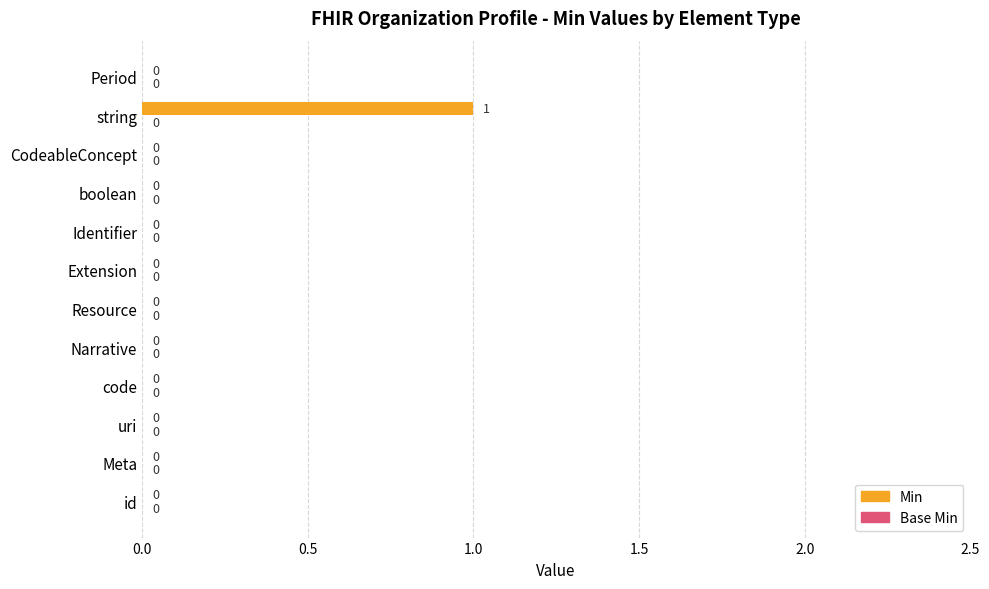

The value at Identifier is 0. True or false?

True